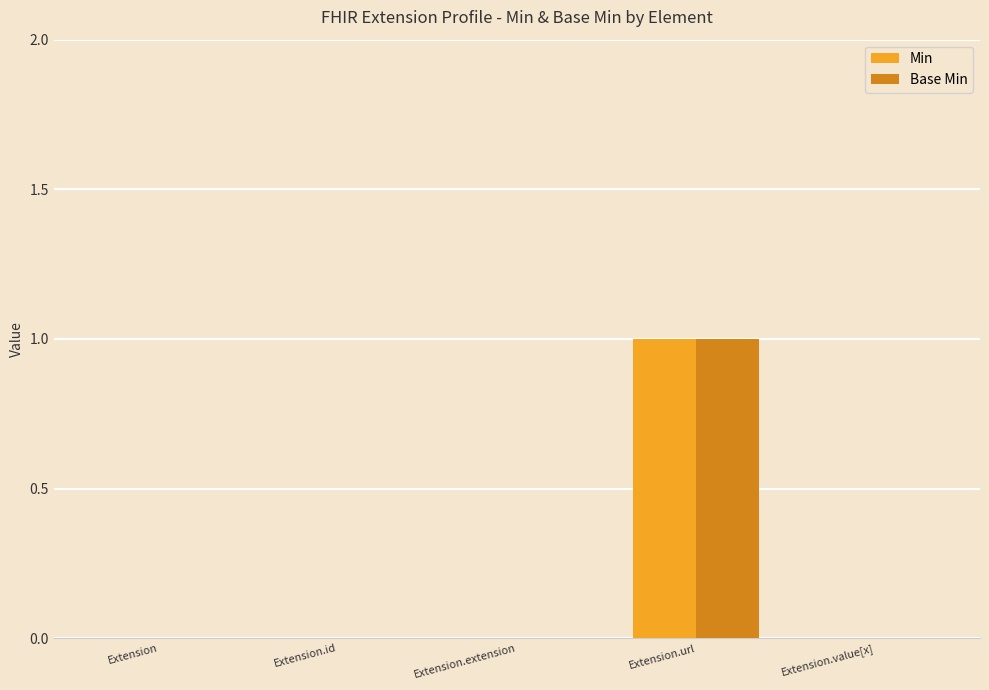

Count the number of categories in the chart.

5